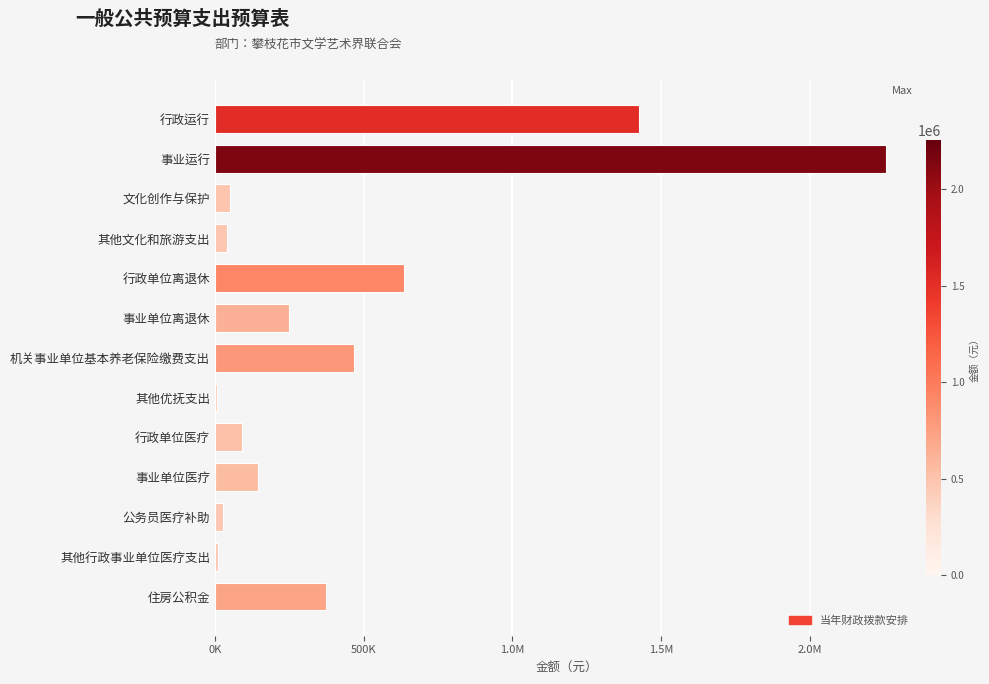

What is the minimum value shown in the chart?

6000.0